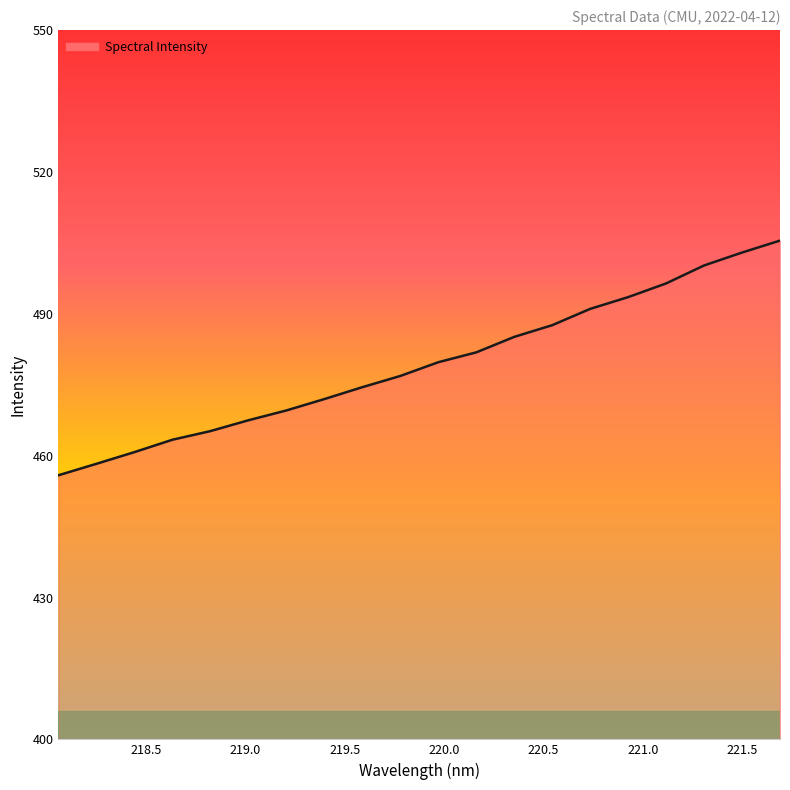

What is the greatest value displayed?

505.5